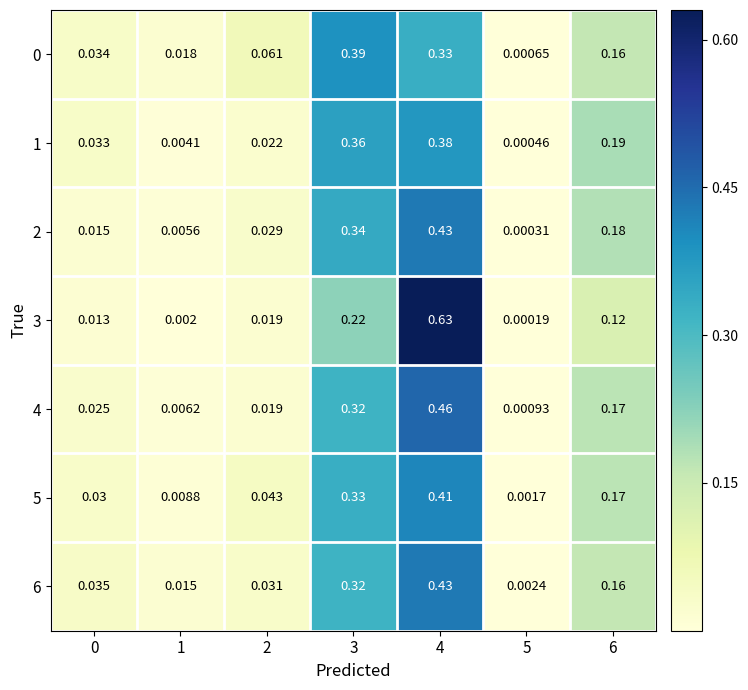

Is the value of 1 at 1 greater than the value of 6 at 5?

Yes